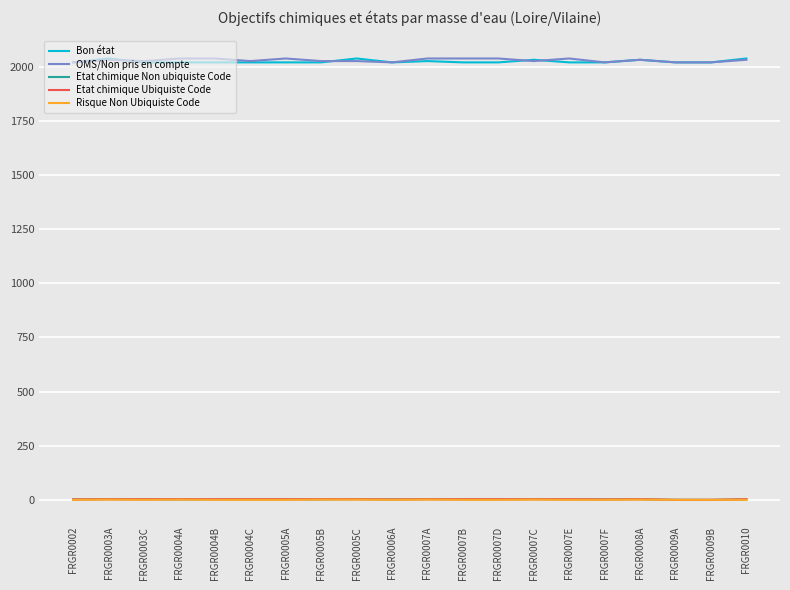

What is the sum of all Etat chimique Non ubiquiste Code values?

41